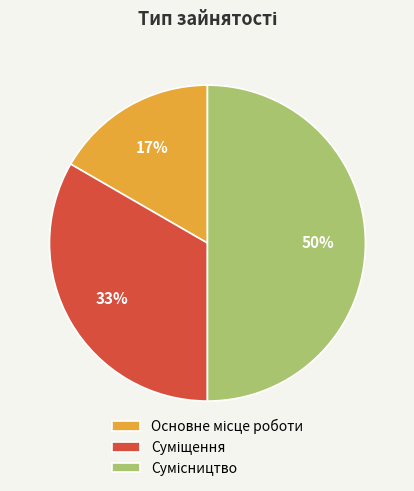

To the nearest percent, what is the average slice percentage?

33%